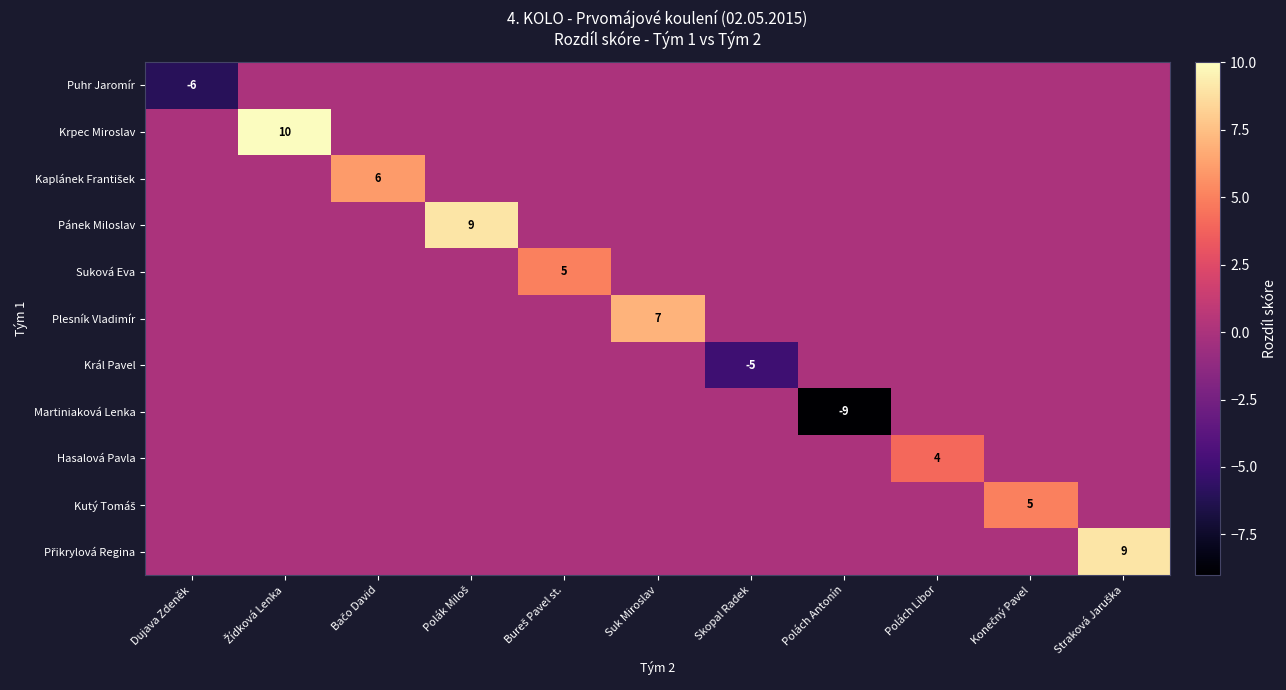

Is the value of Suková Eva at Dujava Zdeněk greater than the value of Puhr Jaromír at Konečný Pavel?

No